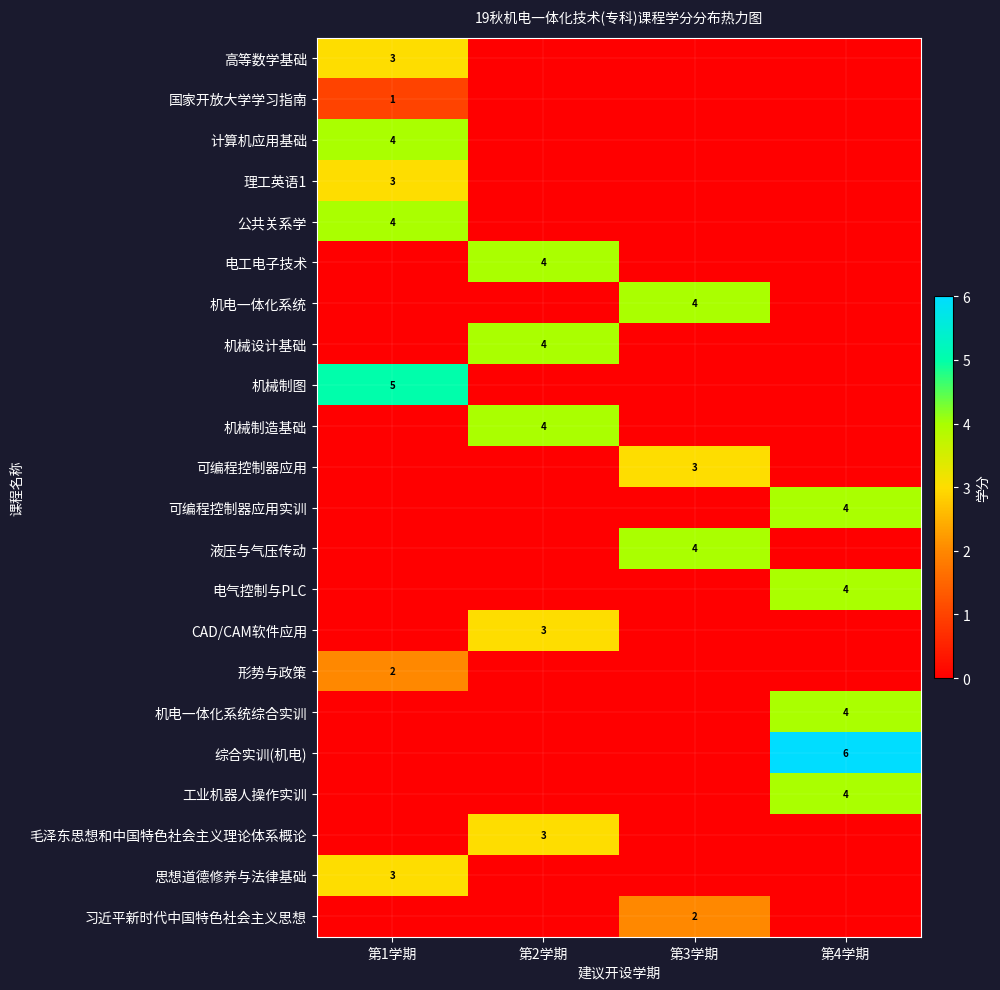

Which label corresponds to the smallest value in the chart?

第2学期